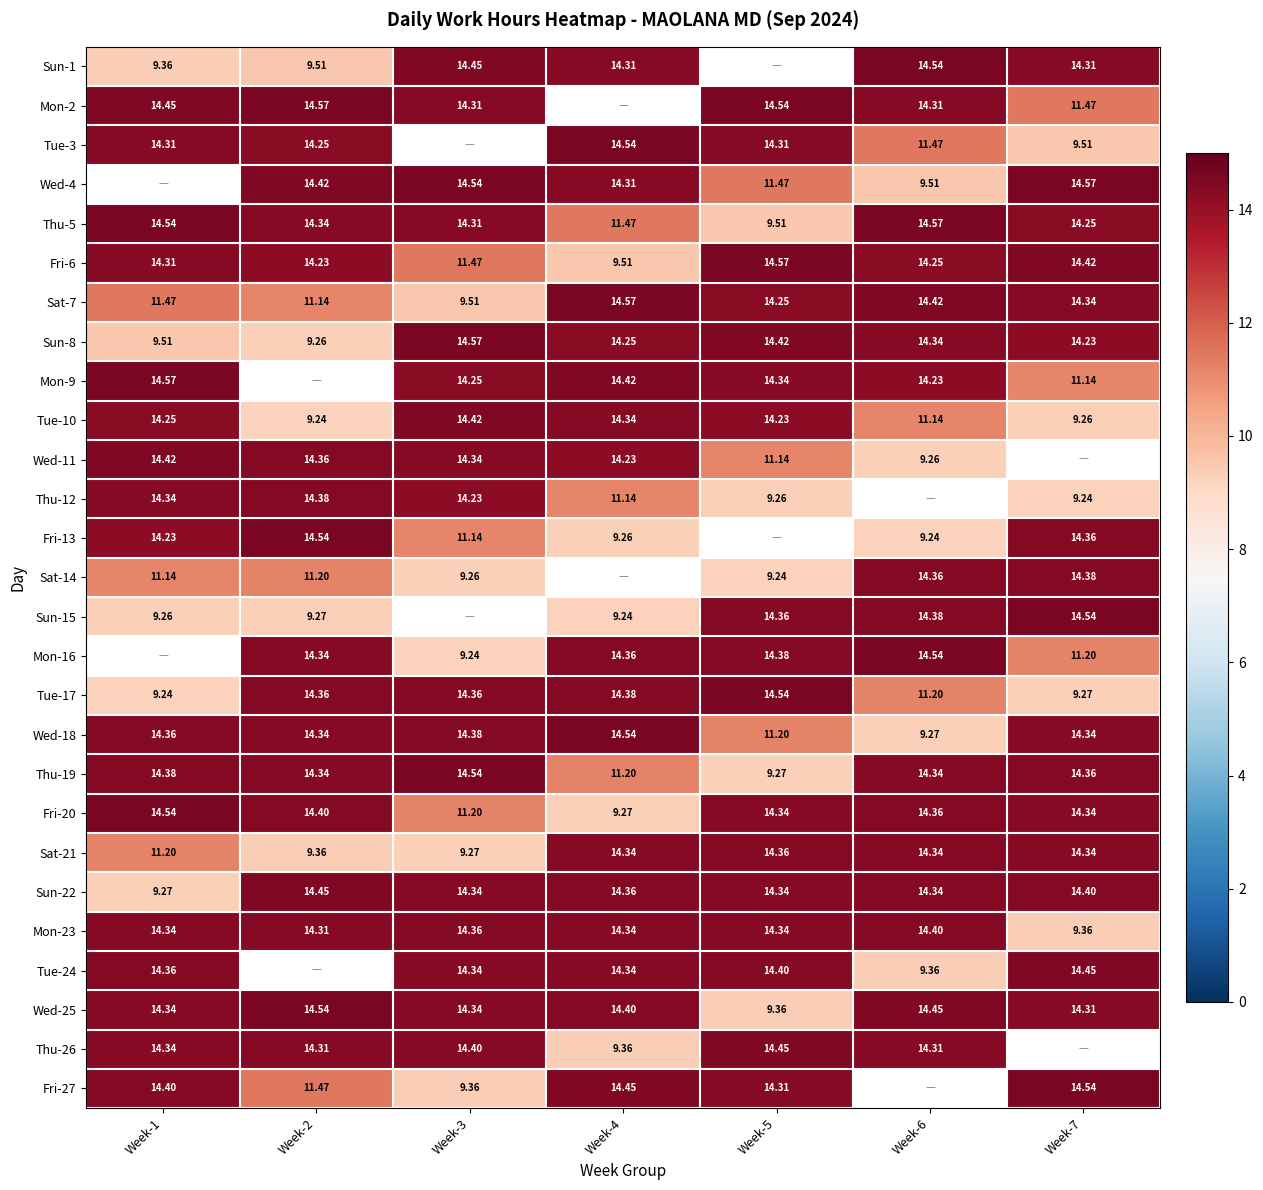

The value of Fri-6 at Week-3 is 11.5. True or false?

True